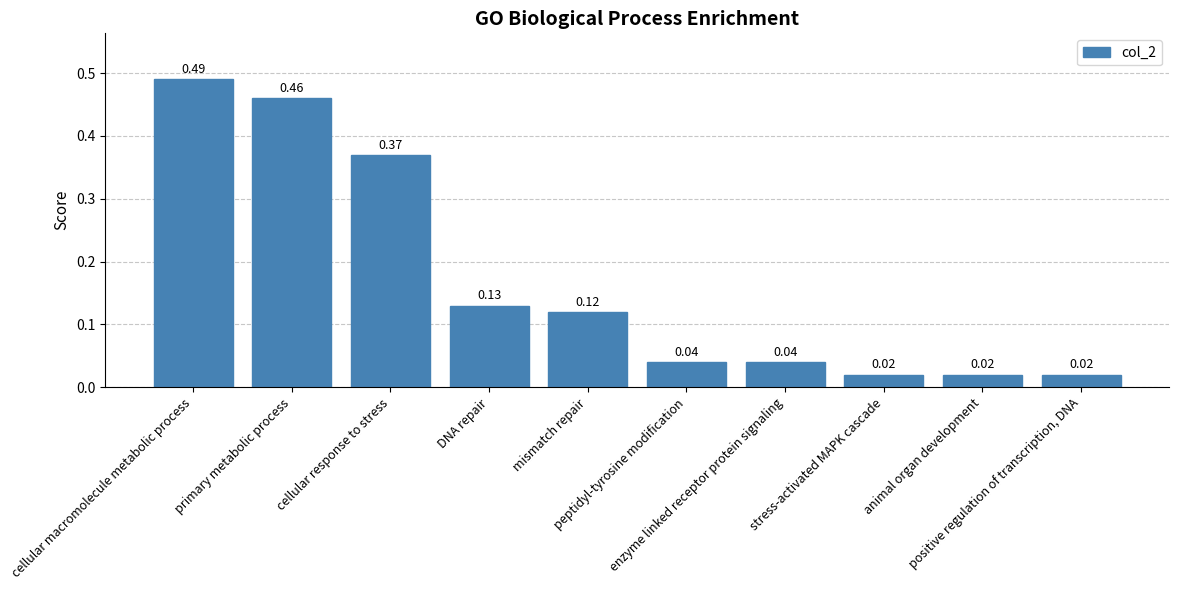

Which has a higher value, primary metabolic process or mismatch repair?

primary metabolic process